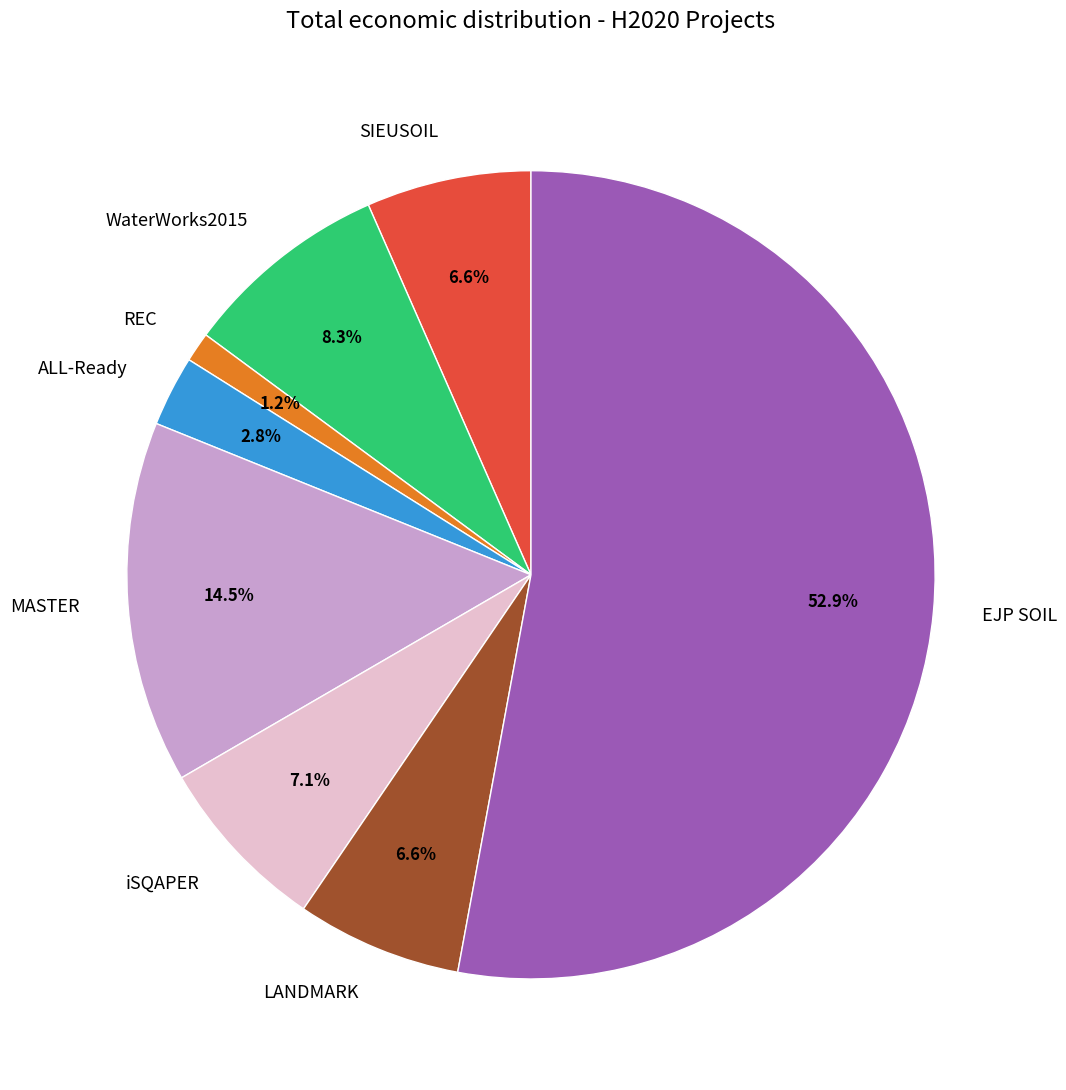

Count the number of slices in the pie.

8